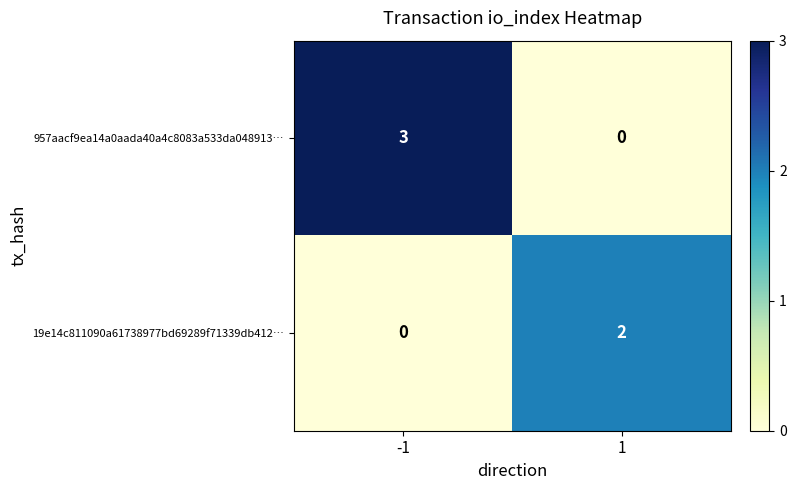

What is the sum of all 957aacf9ea14a0aada40a4c8083a533da048913… values?

3